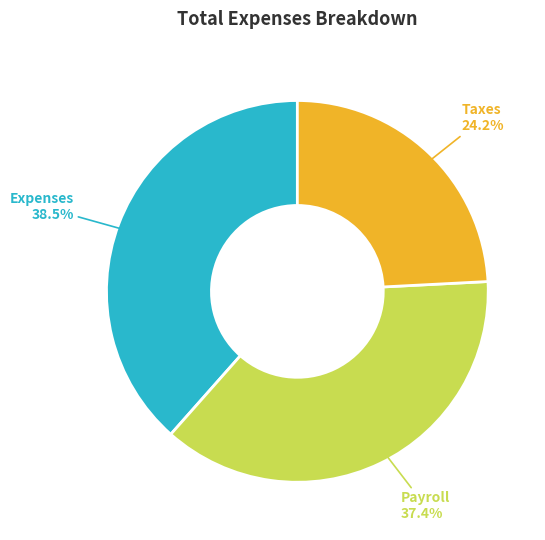

Does Taxes account for over 50% of the chart?

No